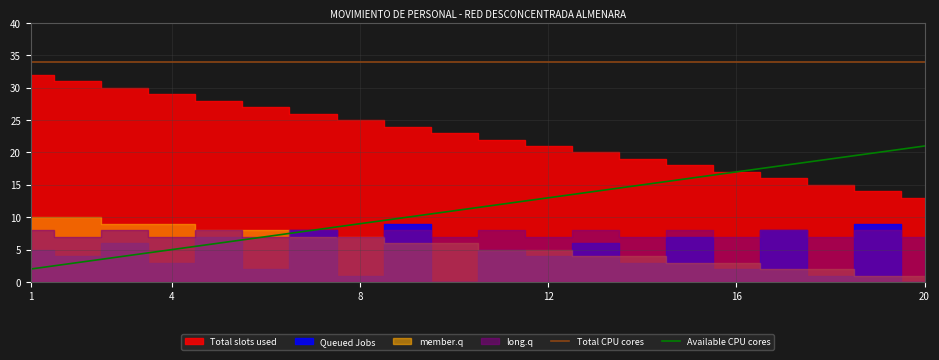

What is the approximate value of Available CPU cores at 4, to the nearest 5?

5